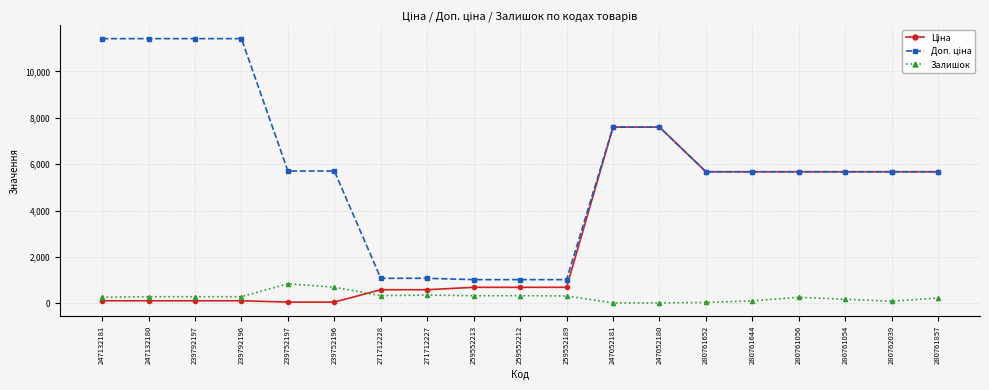

At how many categories does at least one series exceed 3508?

14